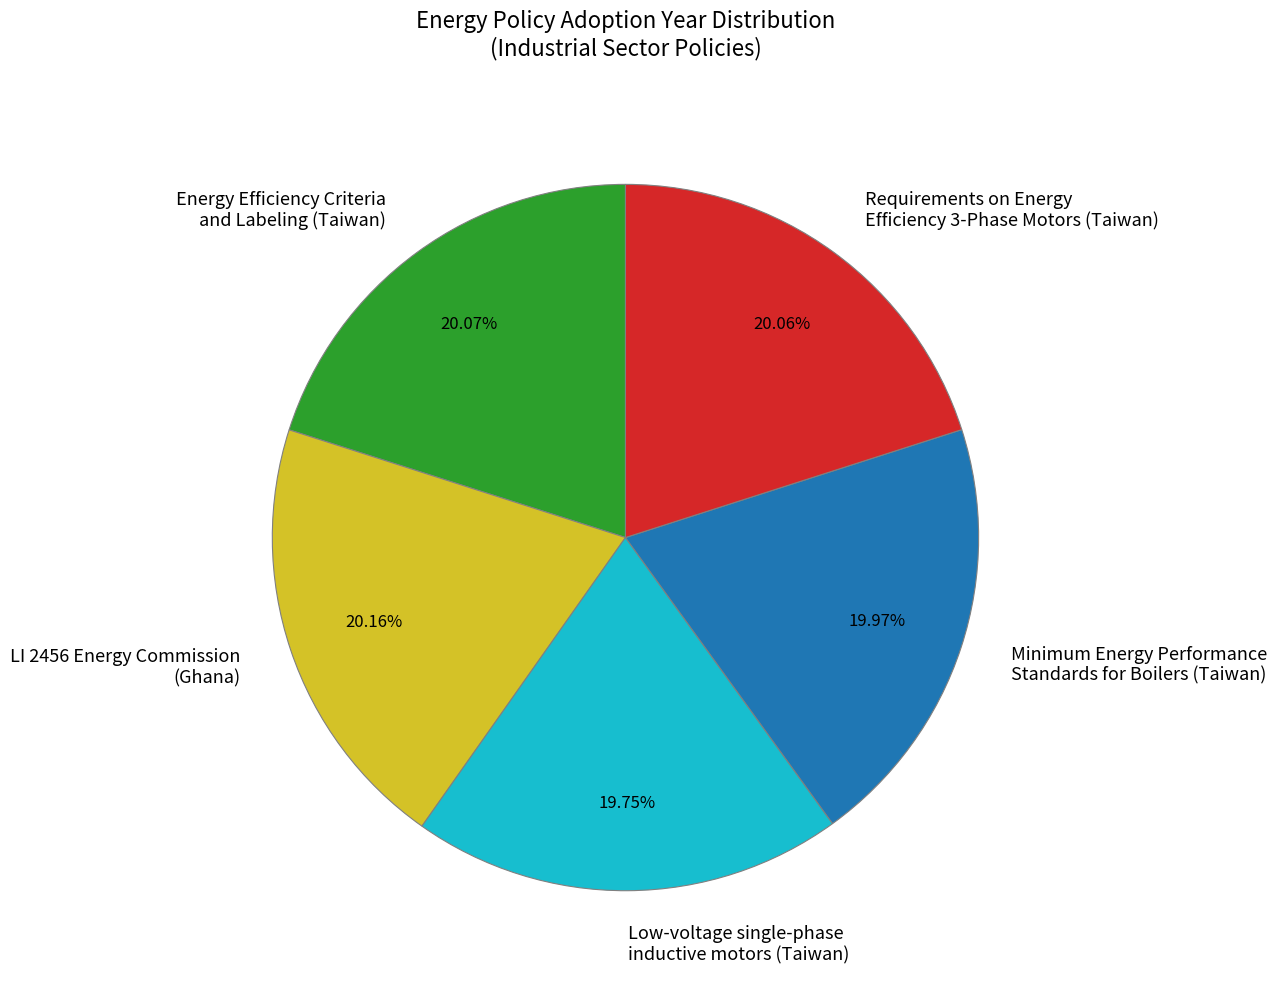

Do Minimum Energy Performance Standards for Boilers (Taiwan) and Low-voltage single-phase inductive motors (Taiwan) together represent more than half of the pie?

No